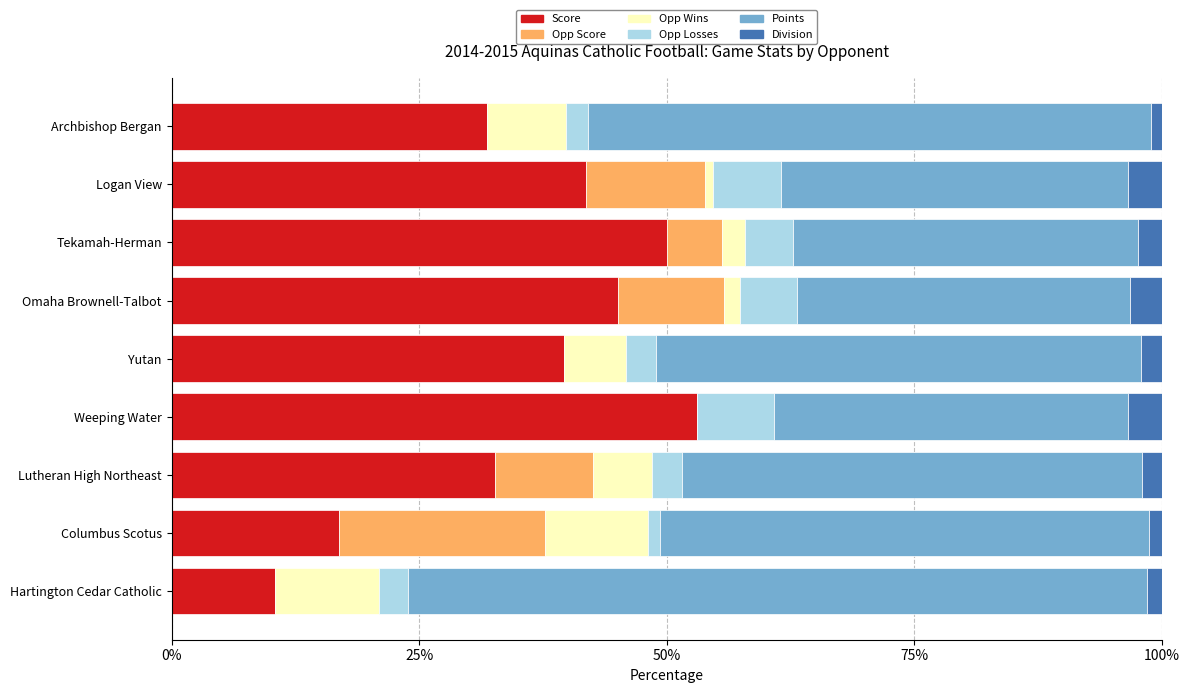

Which category has the highest value in the Score series?

Weeping Water